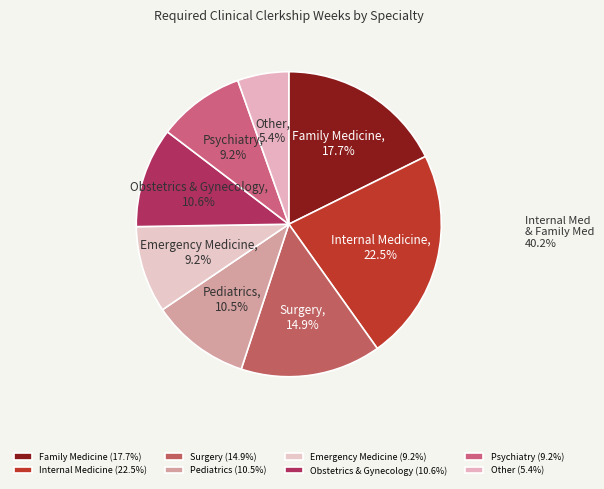

Count the number of slices in the pie.

8